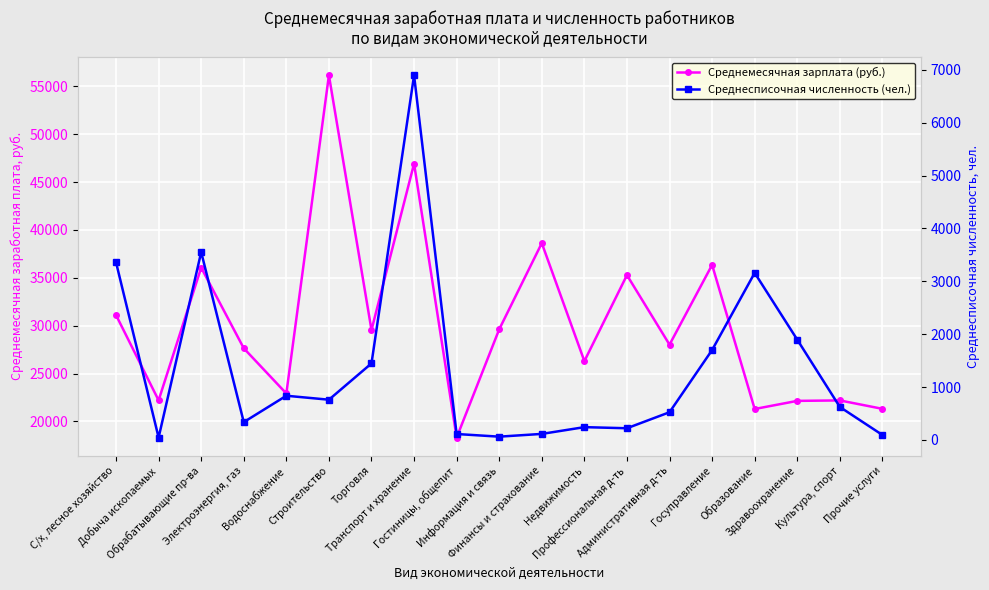

Reading left to right, what are all the values shown in this chart?

Среднемесячная зарплата (руб.): С/х, лесное хозяйство=31104.9	Добыча ископаемых=22195.4	Обрабатывающие пр-ва=36062.4	Электроэнергия, газ=27637.4	Водоснабжение=22912.6	Строительство=56153.8	Торговля=29540.9	Транспорт и хранение=46926.3	Гостиницы, общепит=18308.6	Информация и связь=29618.6	Финансы и страхование=38620.9	Недвижимость=26293.2	Профессиональная д-ть=35278.5	Административная д-ть=28014.9	Госуправление=36347.6	Образование=21292.0	Здравоохранение=22140.9	Культура, спорт=22188.4	Прочие услуги=21309.6
Среднесписочная численность (чел.): С/х, лесное хозяйство=3359.0	Добыча ископаемых=44.0	Обрабатывающие пр-ва=3552.0	Электроэнергия, газ=336.0	Водоснабжение=835.0	Строительство=760.0	Торговля=1447.0	Транспорт и хранение=6897.0	Гостиницы, общепит=111.0	Информация и связь=61.0	Финансы и страхование=113.0	Недвижимость=241.0	Профессиональная д-ть=220.0	Административная д-ть=523.0	Госуправление=1700.0	Образование=3159.0	Здравоохранение=1896.0	Культура, спорт=623.0	Прочие услуги=93.0